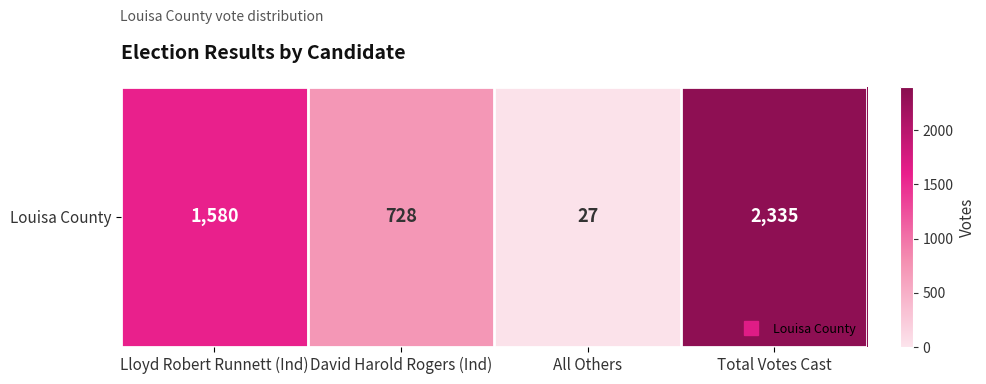

How many data points are above 1580?

1